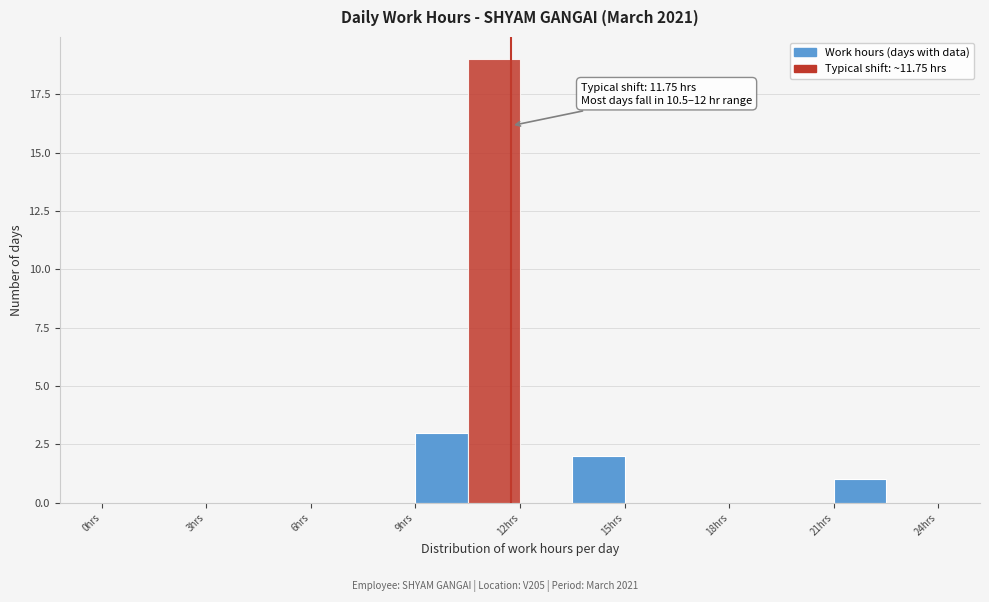

Around what value on the x-axis is the tallest bar? Give the approximate position of its centre, as read against the axis.

11.5